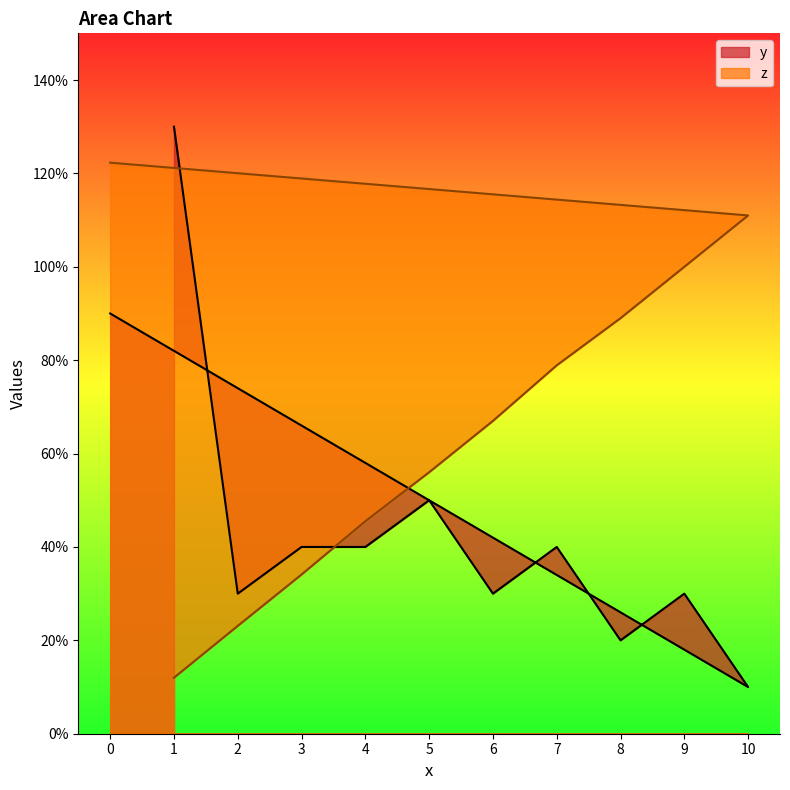

Count the number of data series in this chart.

2